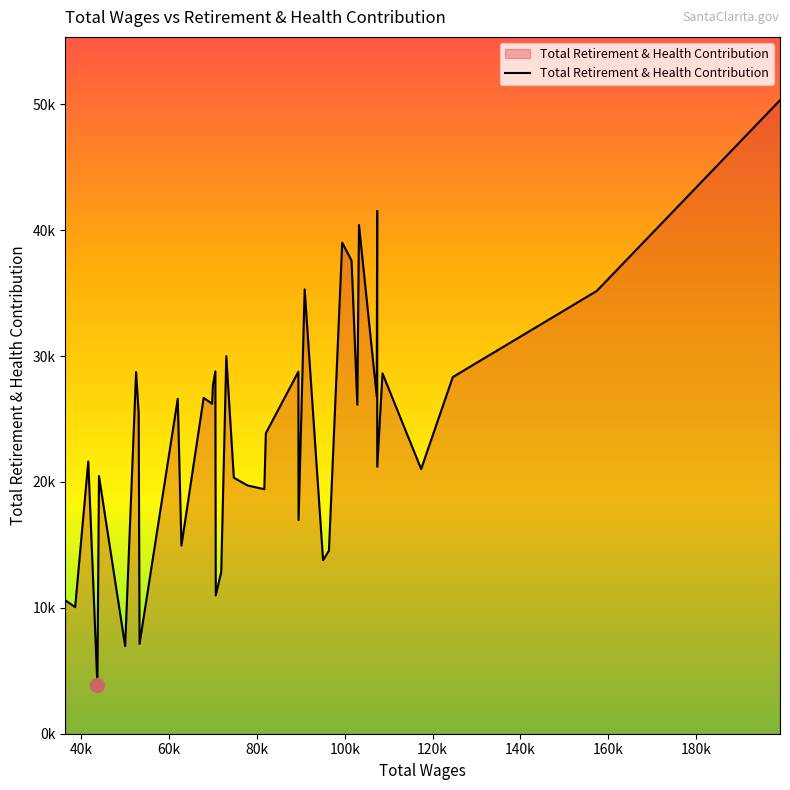

Does the chart have visible grid lines?

No